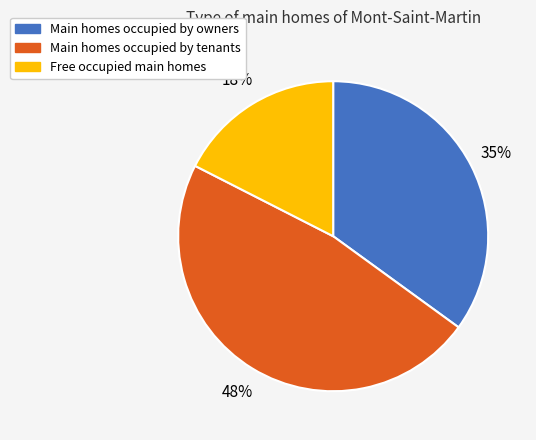

Which slice is the smallest?

Free occupied main homes